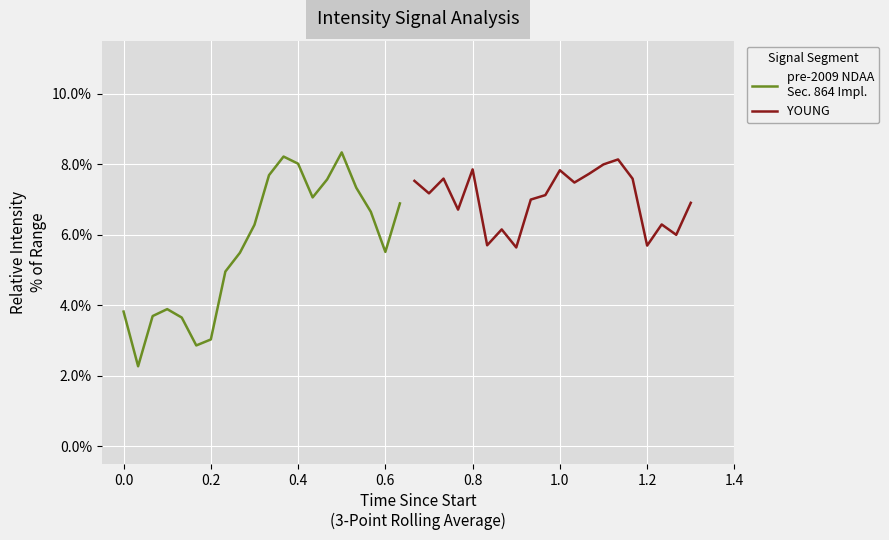

Is the value of pre-2009 NDAA
Sec. 864 Impl. at 17 greater than the value of YOUNG at 11?

No